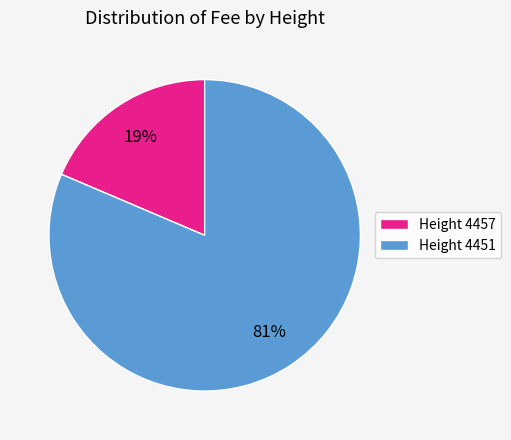

What is the smallest slice in the pie chart?

Height 4457